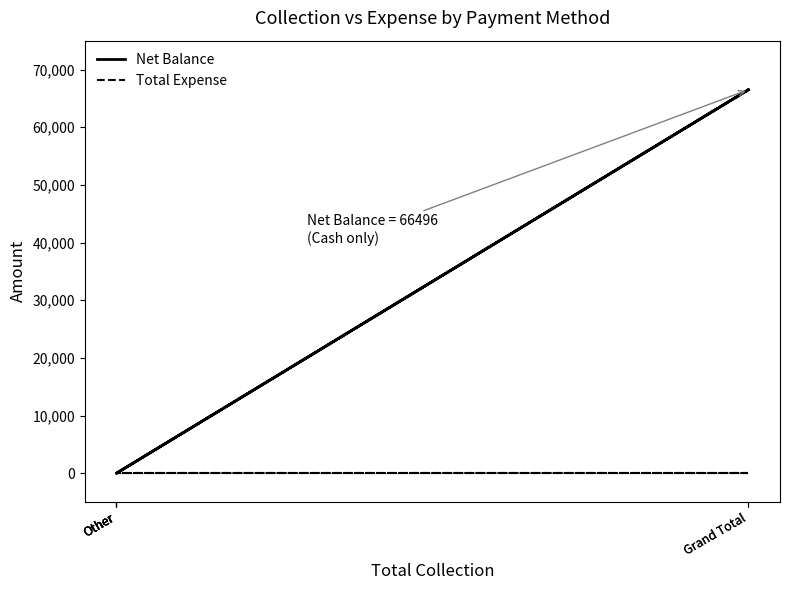

What is the spread (max minus min) of values at Grand Total?

66496